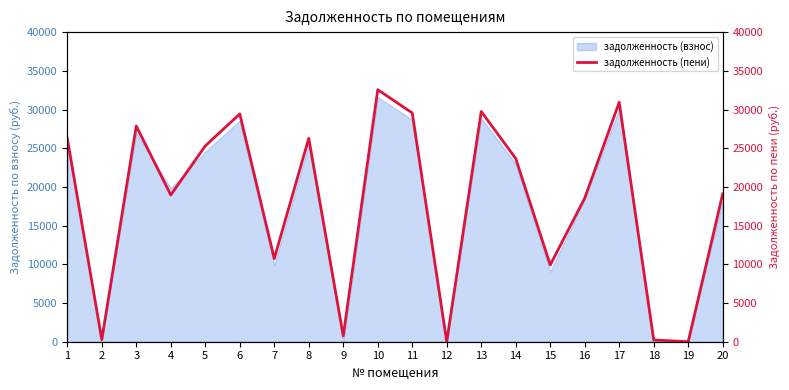

Rank the categories by value from lowest to highest.

12, 19, 18, 2, 9, 15, 7, 16, 4, 20, 14, 5, 8, 1, 3, 6, 11, 13, 17, 10